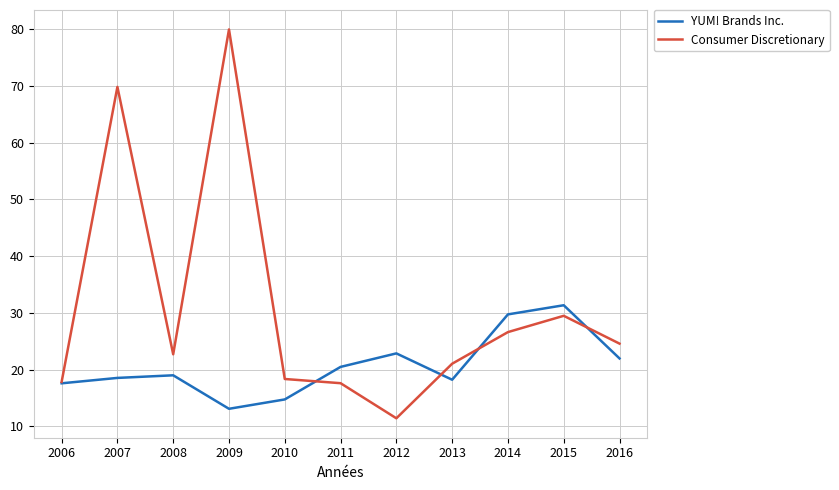

At which label does Consumer Discretionary reach its minimum?

2012